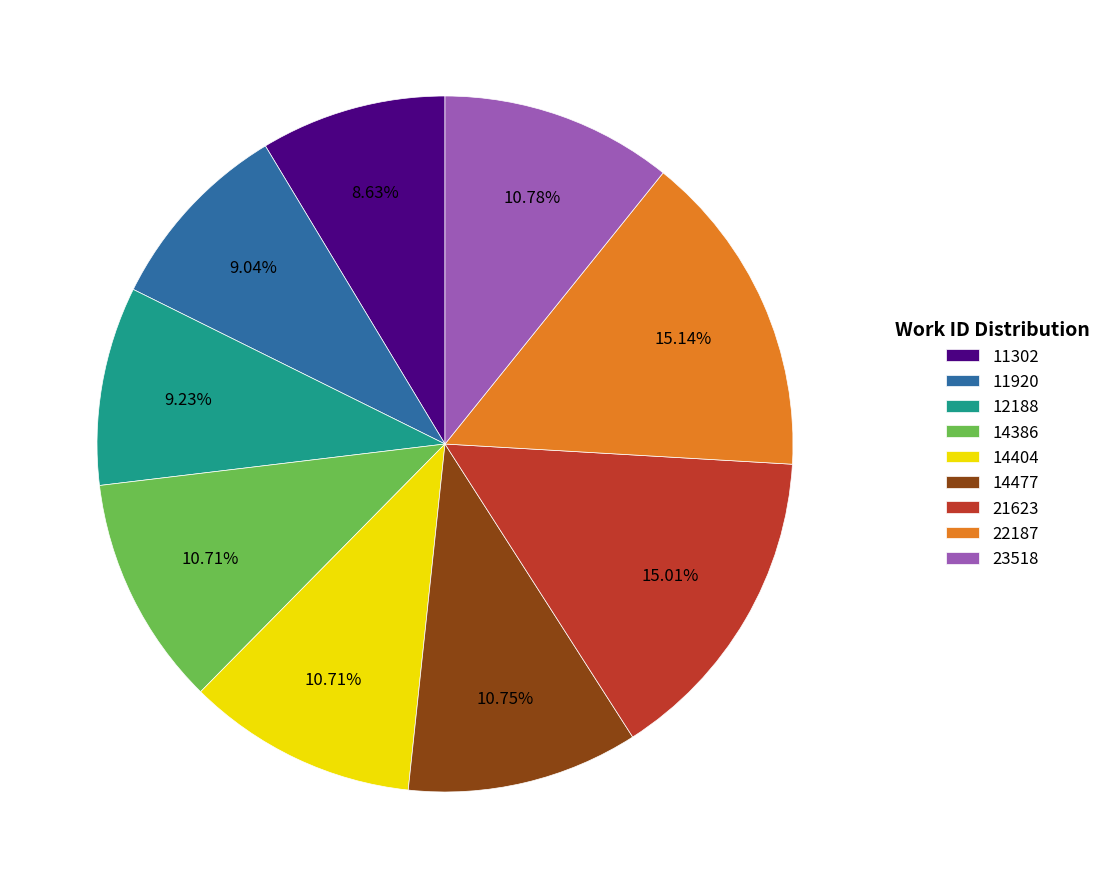

Approximately how many times larger is the value at 11302 compared to 22187?

0.6